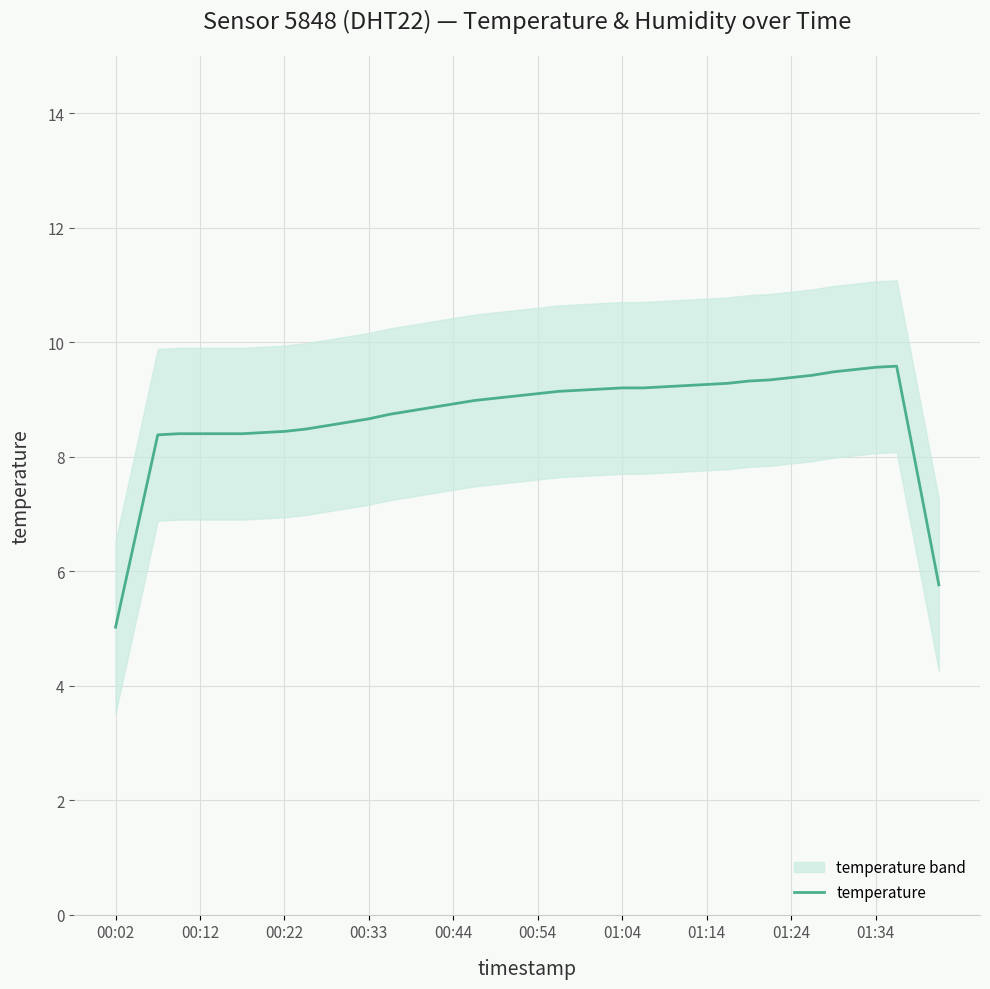

Where does the data first go above 9?

18